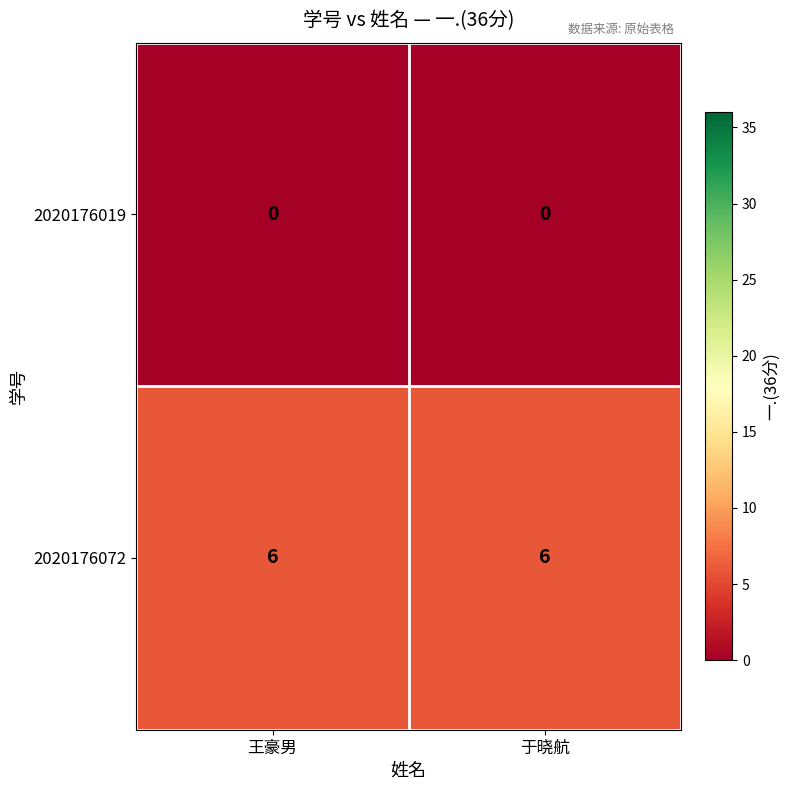

Which series has the largest total across all categories?

2020176072